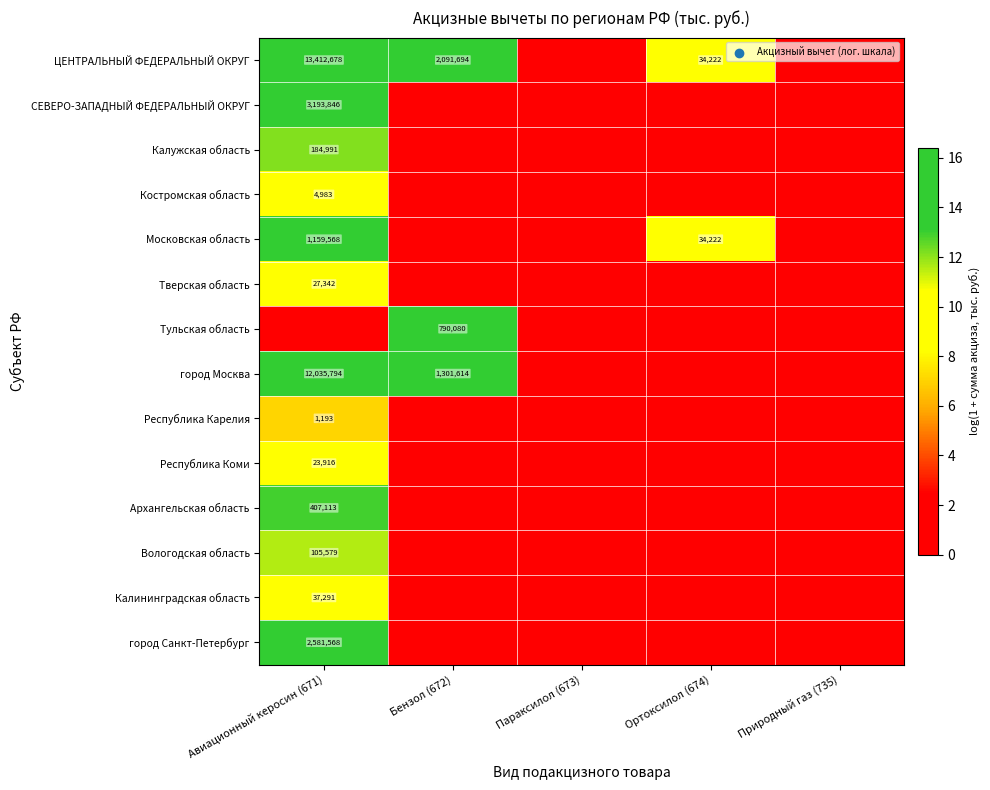

The Тульская область series shows 0.0 at Авиационный керосин (671). True or false?

True